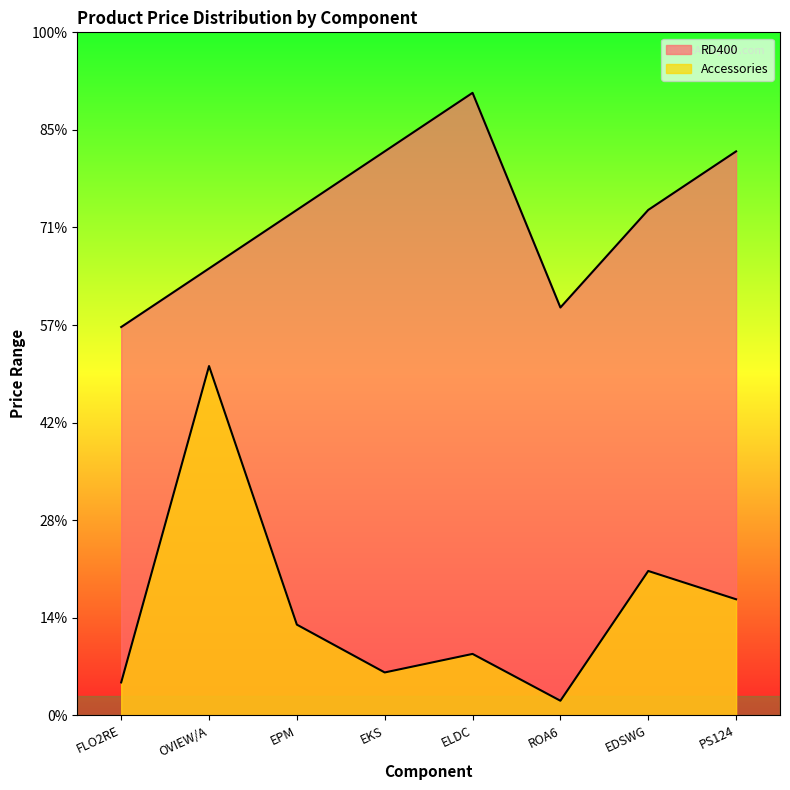

How many distinct data groups are displayed?

2